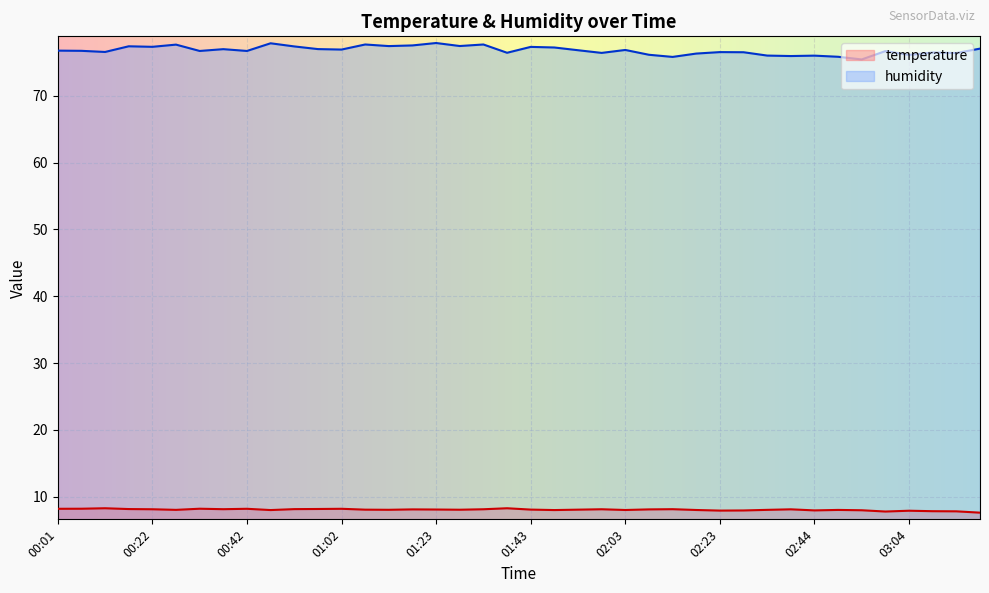

How many data points in temperature are above 8?

27